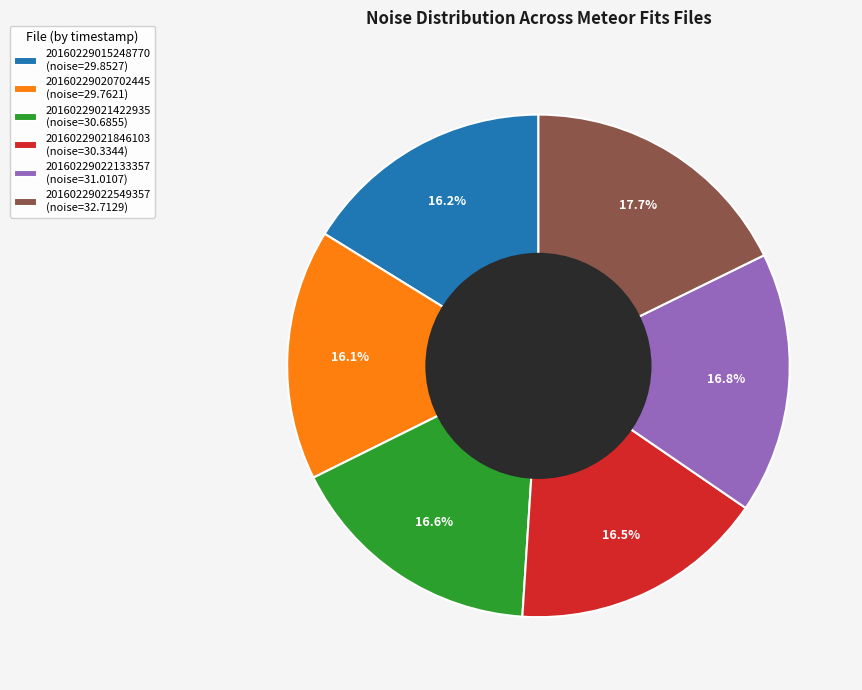

Does 20160229022133357 (noise=31.0107) account for over 50% of the chart?

No